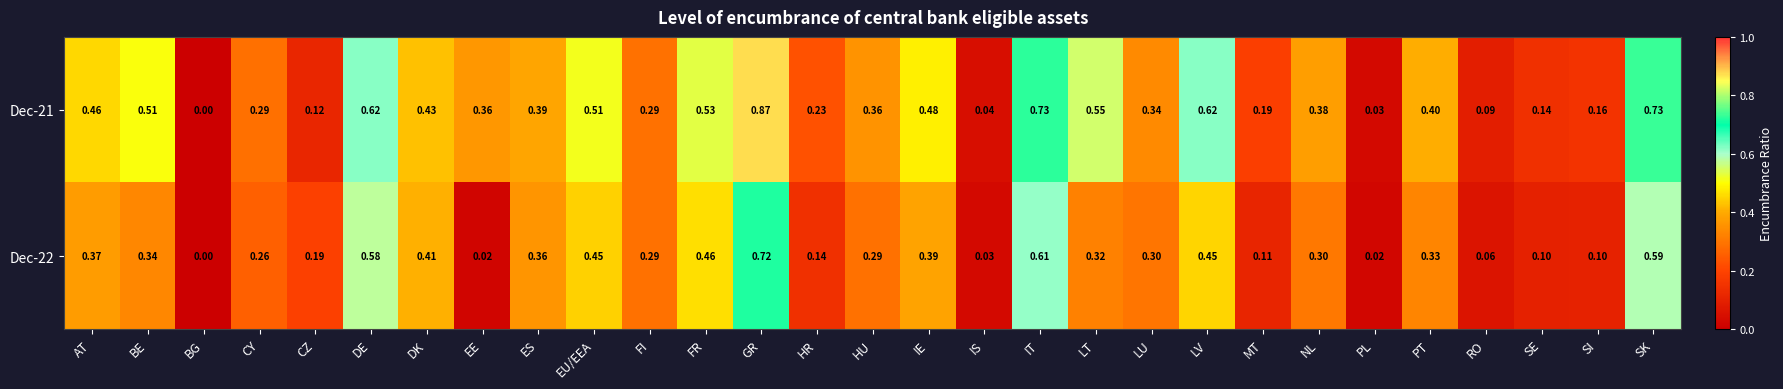

Which label corresponds to the largest value in the chart?

GR